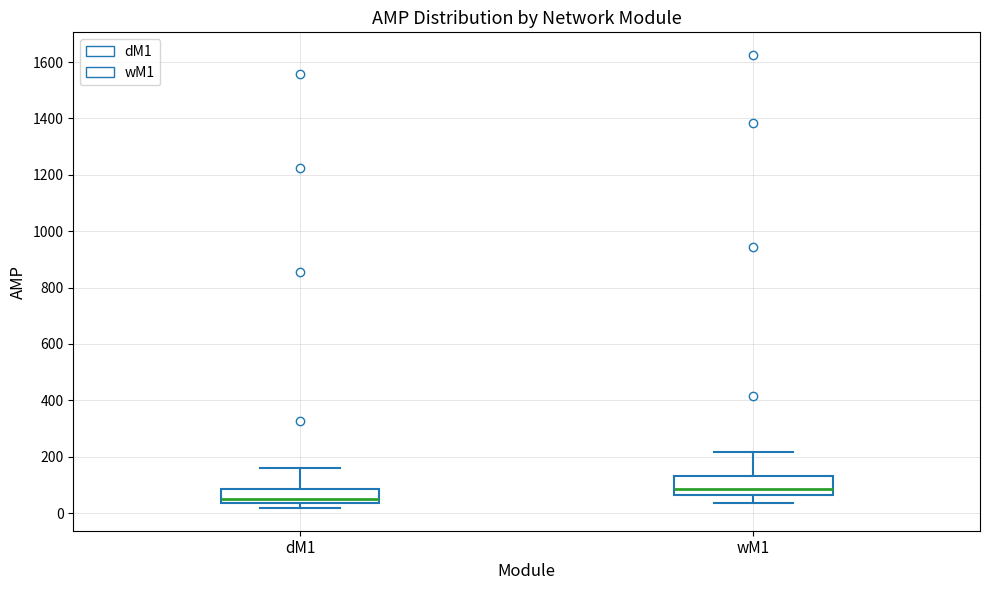

Reading left to right, read every box against the y-axis: the position of its median line, the range the box covers, and the ends of its whiskers. The values are not printed on the chart, so give them approximately, as read against the axis.

dM1: median 60, box 40 to 80, whiskers 20 to 160
wM1: median 80, box 60 to 140, whiskers 40 to 220